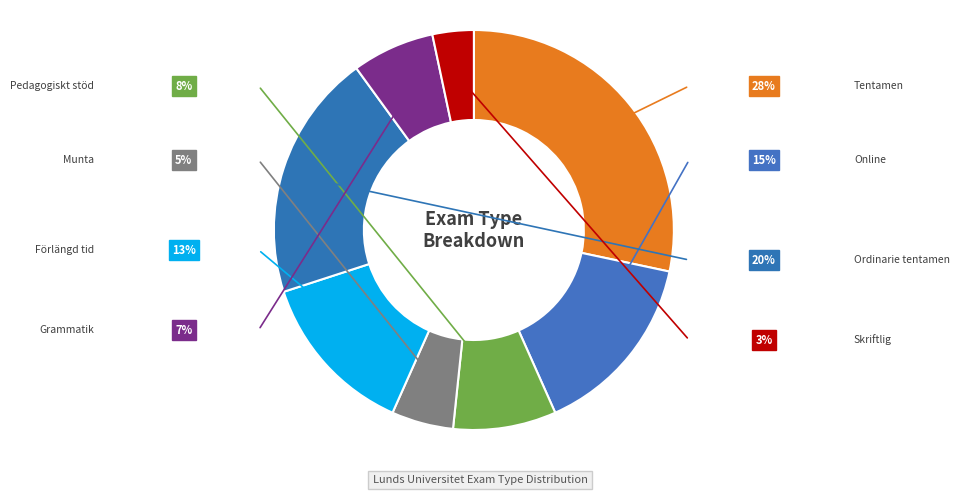

How many segments does this pie chart have?

8